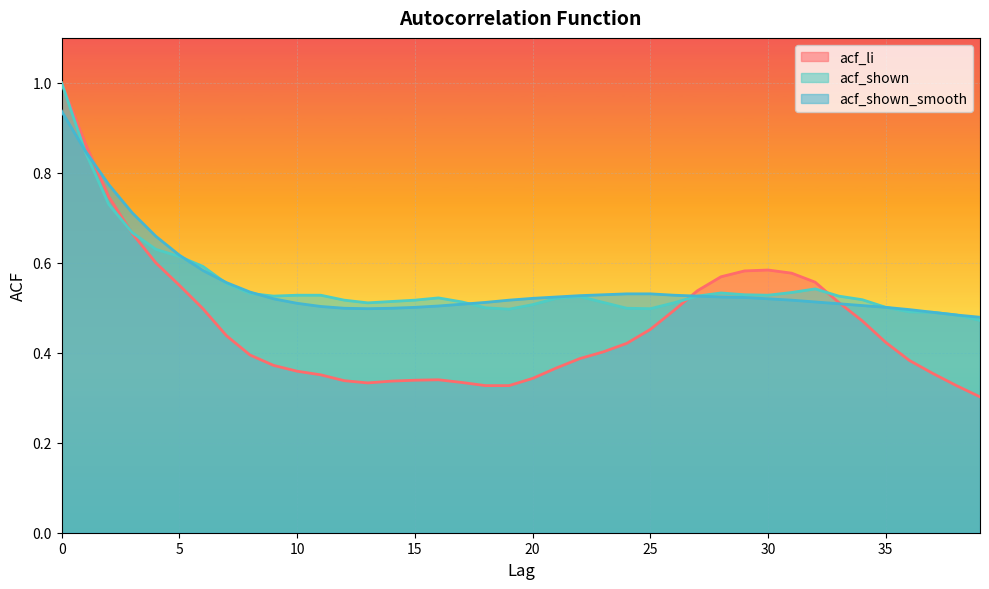

Does the chart display data point markers on the line(s)?

No